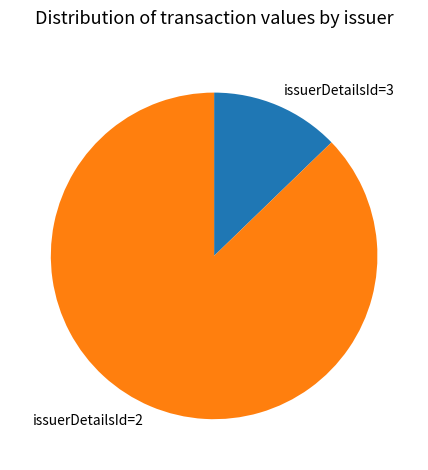

Between issuerDetailsId=2 and issuerDetailsId=3, which is larger?

issuerDetailsId=2